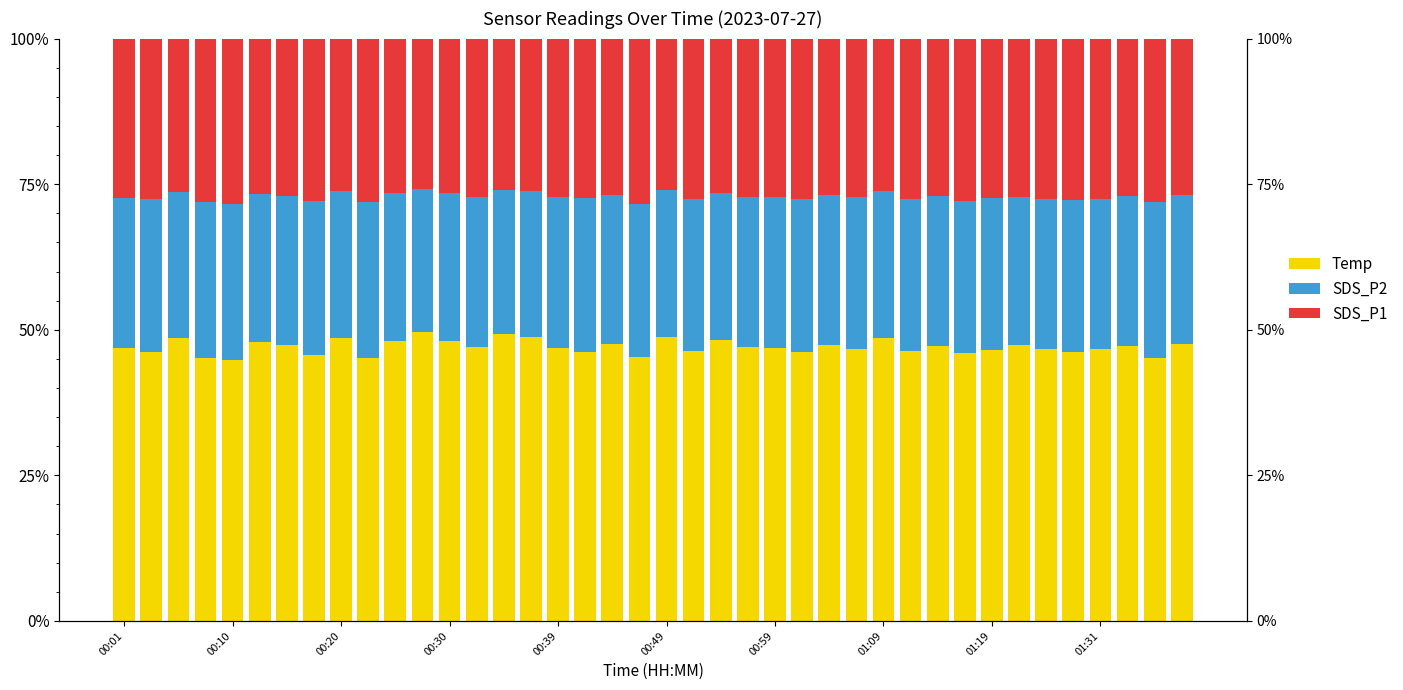

Reading left to right, list all the values displayed in this chart.

Temp: 46.8	46.2	48.5	45.1	44.9	47.9	47.4	45.6	48.7	45.2	48.2	49.7	48.0	47.0	49.3	48.7	46.9	46.3	47.6	45.4	48.8	46.3	48.3	47.1	46.9	46.2	47.4	46.7	48.5	46.3	47.3	46.0	46.5	47.3	46.6	46.1	46.6	47.2	45.2	47.6
SDS_P2: 25.8	26.2	25.1	26.8	26.7	25.5	25.5	26.5	25.2	26.7	25.3	24.5	25.4	25.8	24.7	25.2	26.0	26.3	25.6	26.2	25.2	26.1	25.3	25.8	26.0	26.3	25.7	26.1	25.3	26.1	25.6	26.1	26.2	25.5	25.9	26.2	25.8	25.8	26.7	25.6
SDS_P1: 27.3	27.6	26.3	28.1	28.4	26.6	27.1	27.9	26.1	28.1	26.5	25.8	26.6	27.2	25.9	26.1	27.1	27.4	26.8	28.4	26.1	27.5	26.4	27.2	27.1	27.5	26.9	27.2	26.2	27.5	27.1	27.9	27.3	27.2	27.5	27.6	27.5	27.0	28.1	26.8